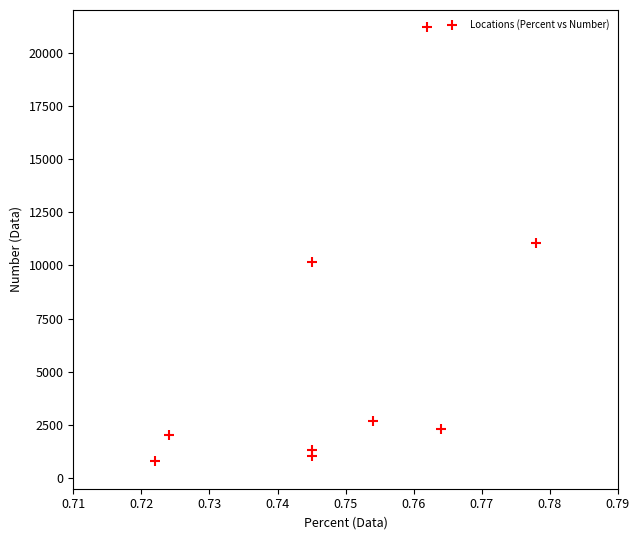

What is the average Y value?

5842